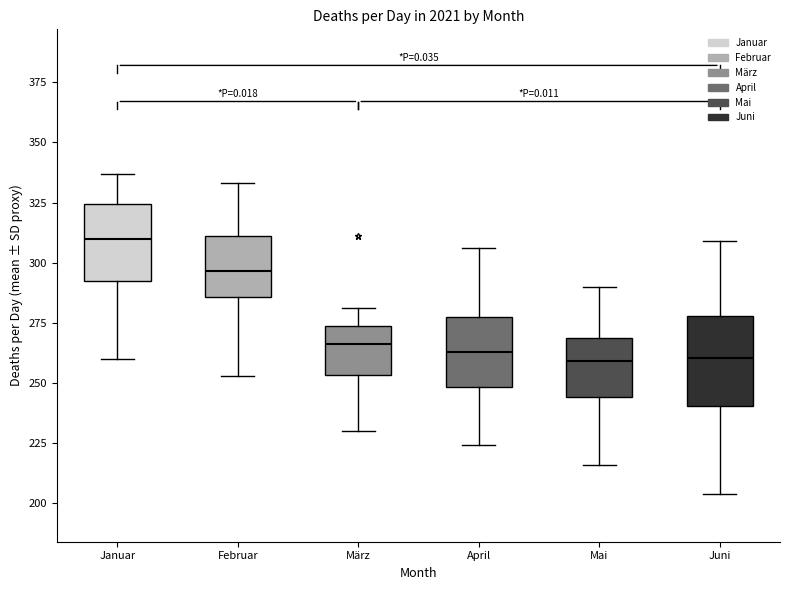

Reading left to right, transcribe this box plot: for each box, give where its median line is, the range the box spans, and where its two whiskers end, as read against the y-axis. The values are not printed on the chart, so give them approximately, as read against the axis.

Januar: median 310, box 295 to 325, whiskers 260 to 335
Februar: median 295, box 285 to 310, whiskers 255 to 335
März: median 265, box 255 to 275, whiskers 230 to 280
April: median 265, box 250 to 280, whiskers 225 to 305
Mai: median 260, box 245 to 270, whiskers 215 to 290
Juni: median 260, box 240 to 280, whiskers 205 to 310